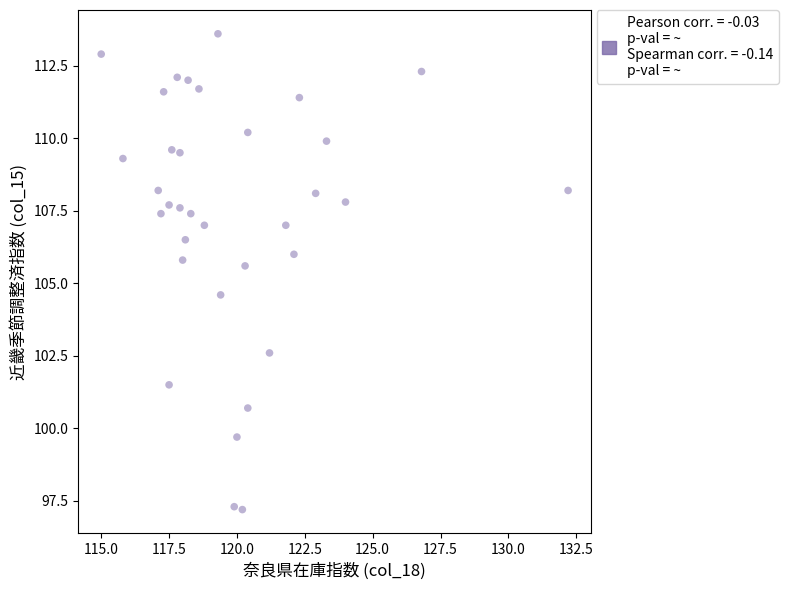

What Y value in the scatter plot is closest to 105?

104.6